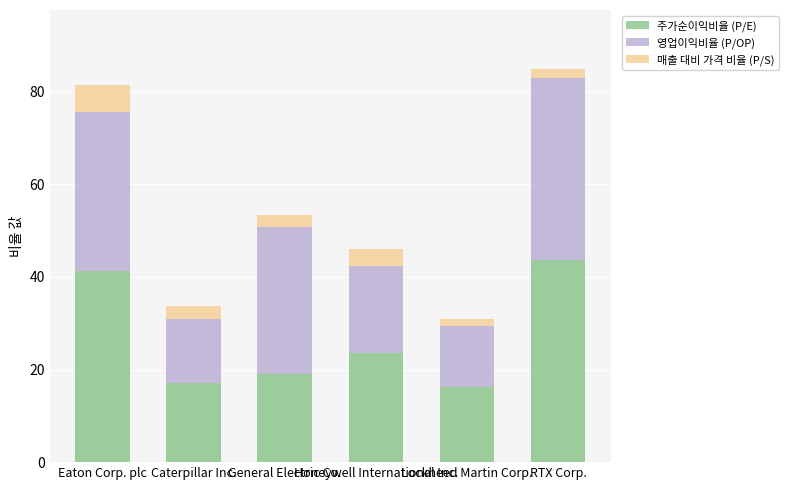

What is the maximum value for 주가순이익비율 (P/E)?

43.7